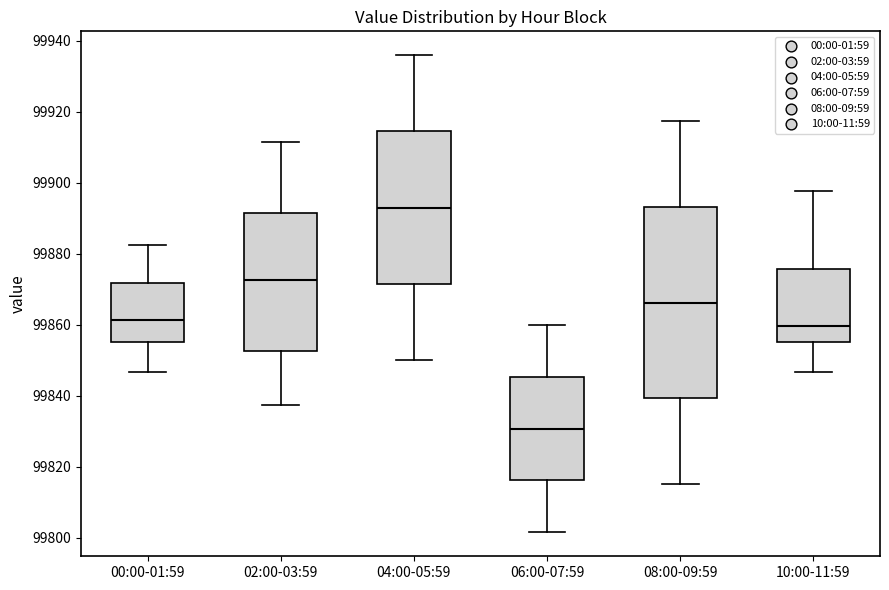

Reading left to right, read every box against the y-axis: the position of its median line, the range the box covers, and the ends of its whiskers. The values are not printed on the chart, so give them approximately, as read against the axis.

00:00-01:59: median 99862, box 99856 to 99872, whiskers 99846 to 99882
02:00-03:59: median 99872, box 99852 to 99892, whiskers 99838 to 99912
04:00-05:59: median 99894, box 99872 to 99914, whiskers 99850 to 99936
06:00-07:59: median 99830, box 99816 to 99846, whiskers 99802 to 99860
08:00-09:59: median 99866, box 99840 to 99894, whiskers 99816 to 99918
10:00-11:59: median 99860, box 99856 to 99876, whiskers 99846 to 99898